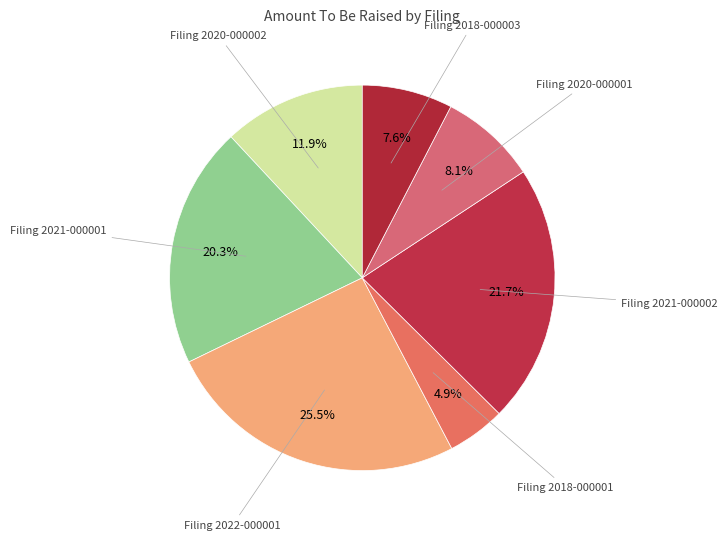

How many slices are in this pie chart?

7